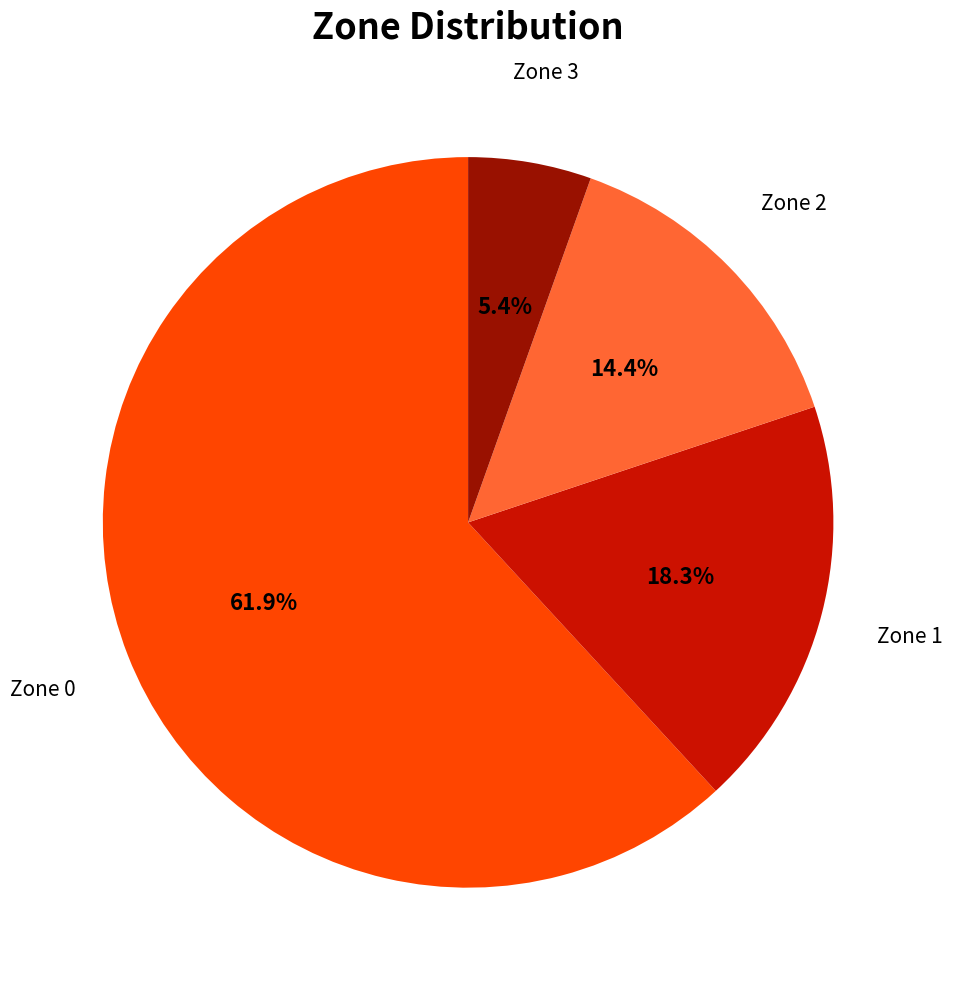

To the nearest percent, what portion does Zone 1 represent?

18%